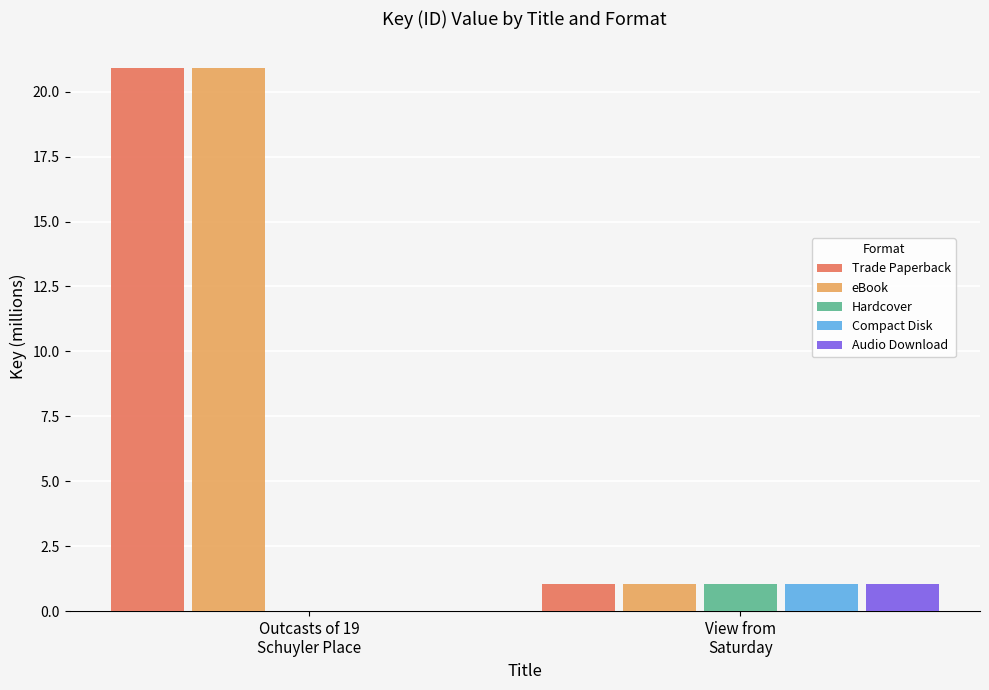

Are the bars horizontal?

No